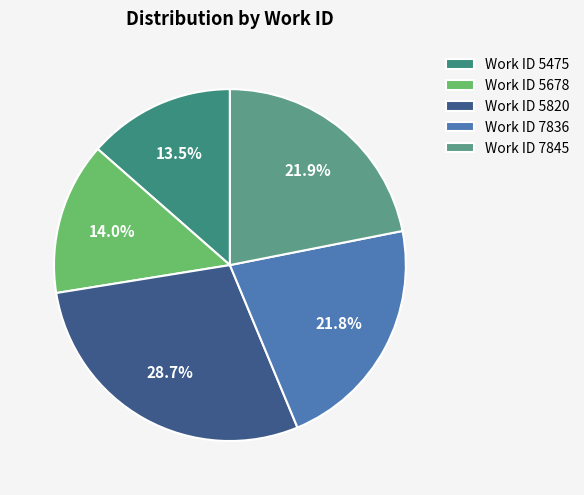

How much of the chart is everything except Work ID 5678?

86.0%